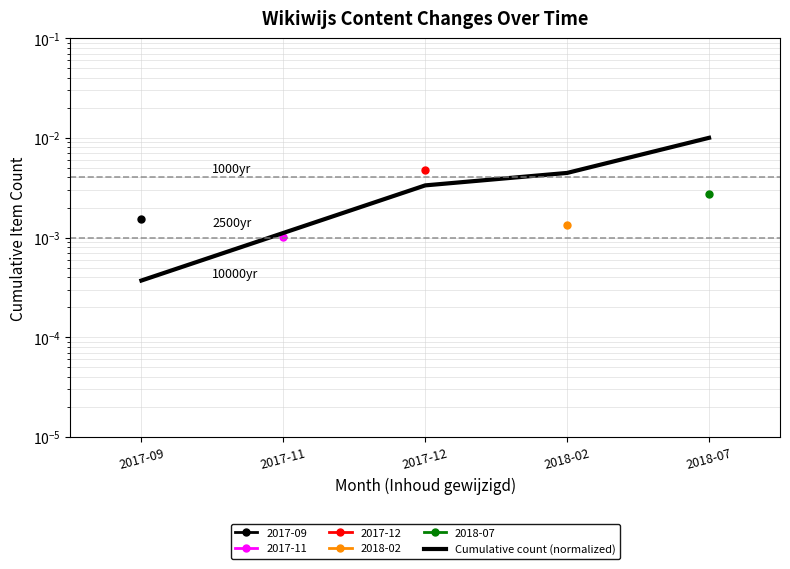

What is the label of the 5th point from the left?

2018-07